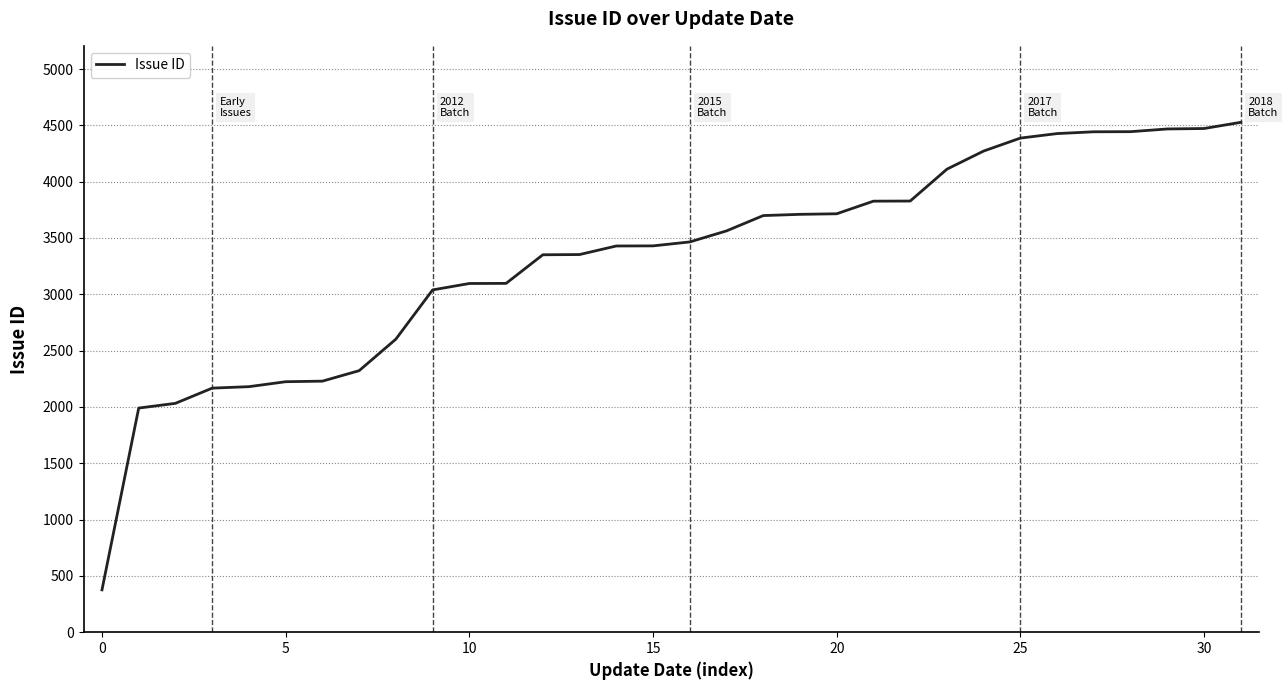

What is the minimum value shown in the chart?

376